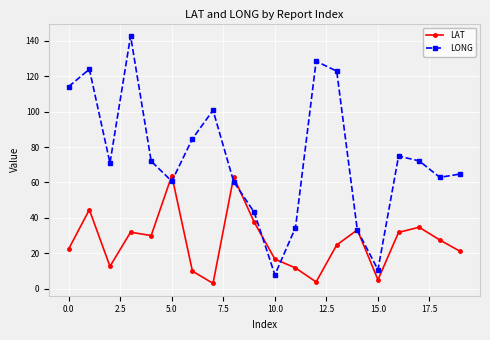

What is the maximum value for LONG?

142.8